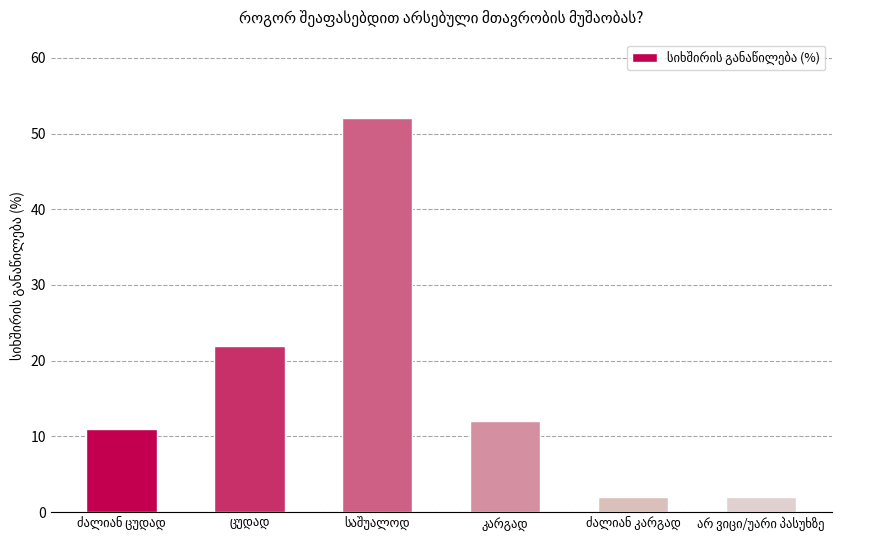

Does the chart contain stacked bars?

No